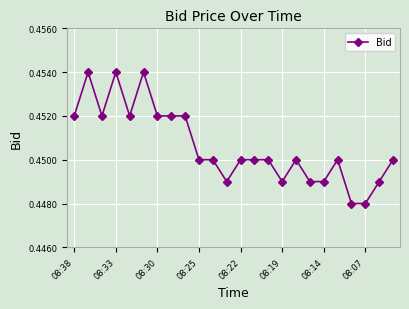

What is the sum of all values?

10.8